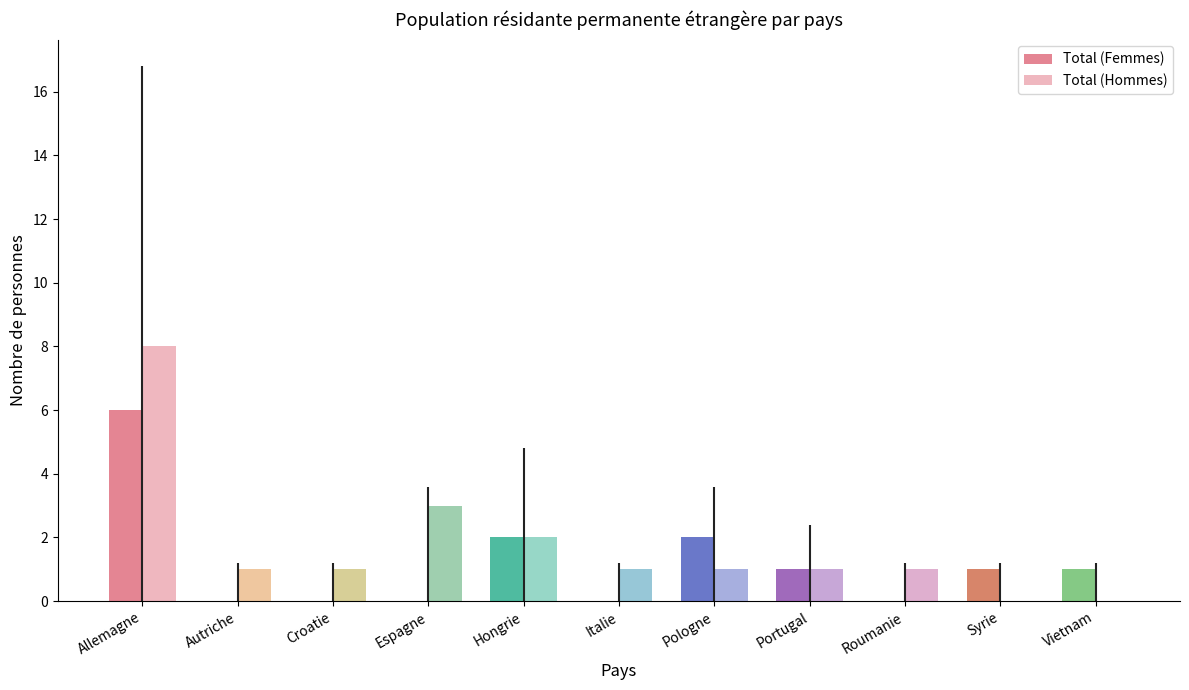

Is the value of Total (Femmes) at Italie greater than the value of Total (Hommes) at Croatie?

No